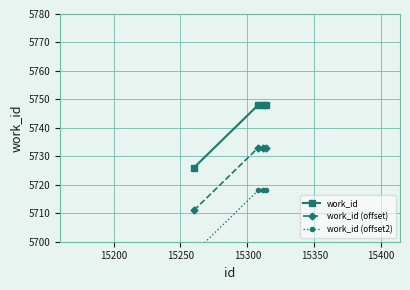

What is the maximum value for work_id?

5748